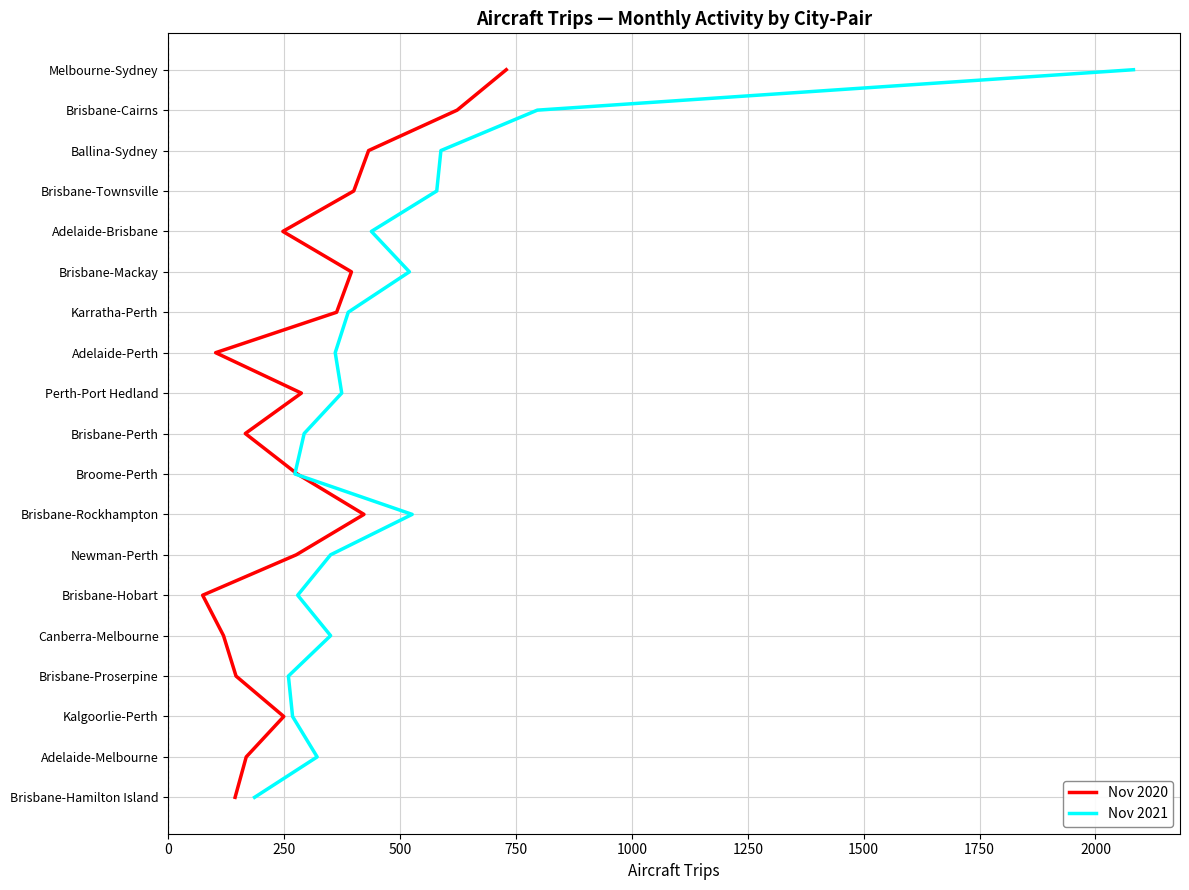

The Nov 2020 series shows 2 at 250. True or false?

False